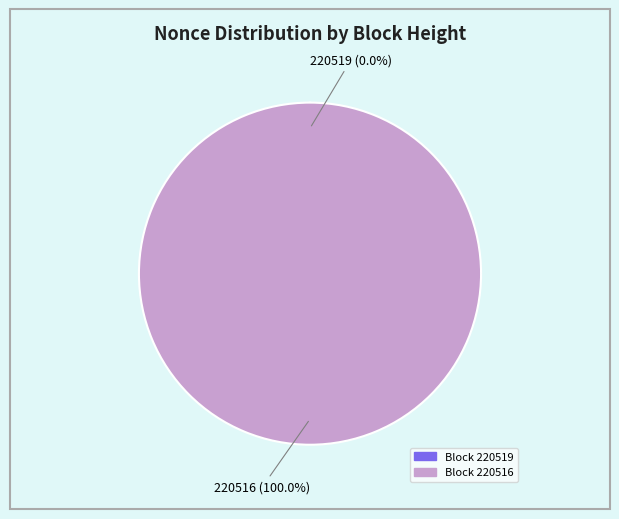

Does any single category account for the majority?

Yes